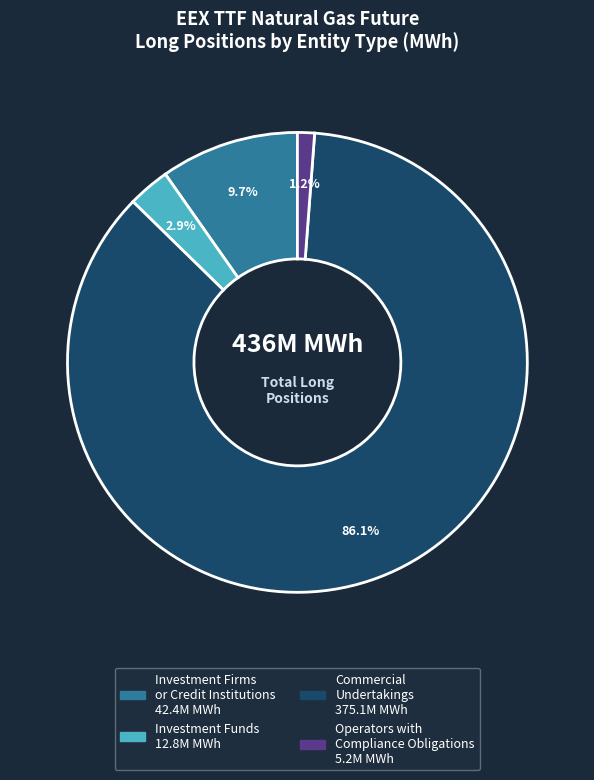

Is there any slice that represents more than half of the pie?

Yes